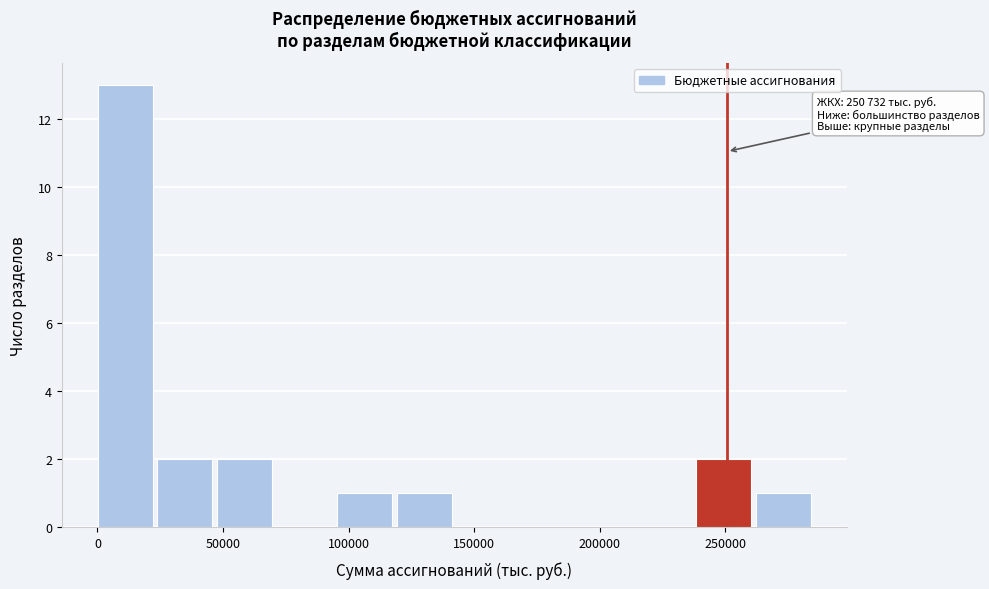

Over which range of the x-axis is the bar tallest?

0 to 25000